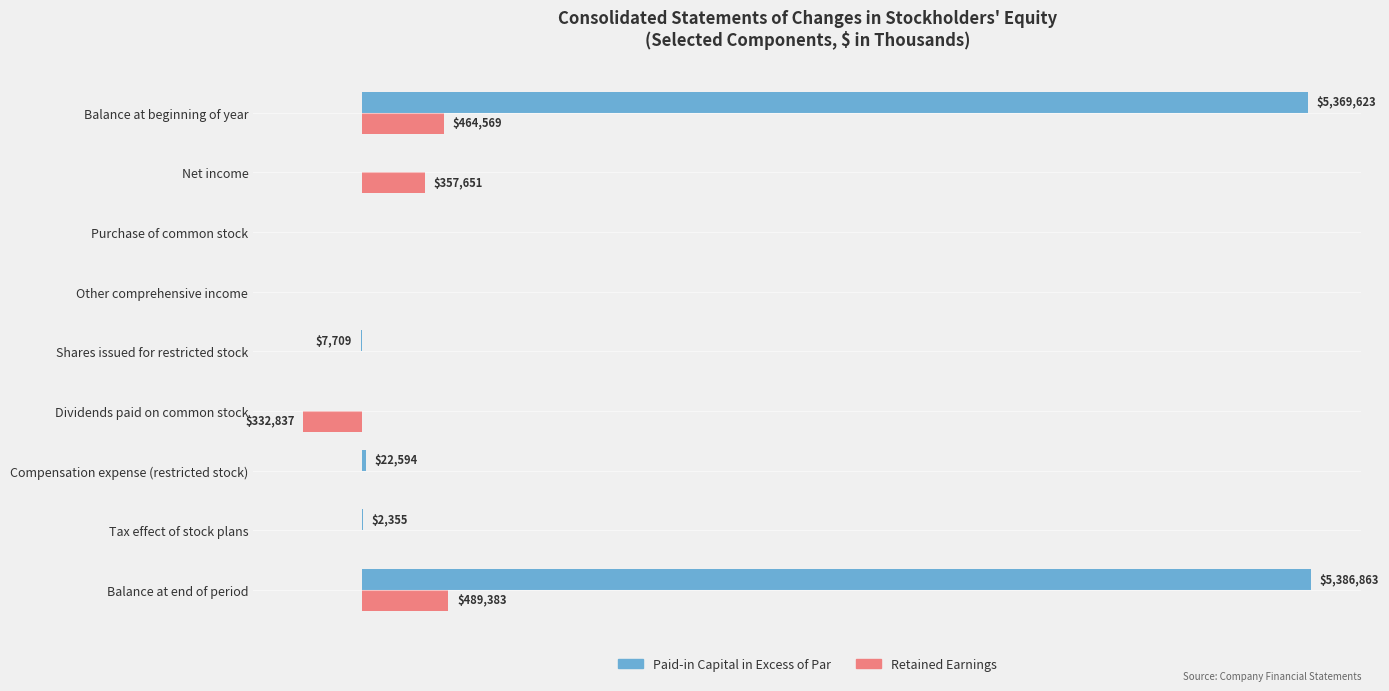

What are all the series names shown in the legend?

Paid-in Capital in Excess of Par, Retained Earnings